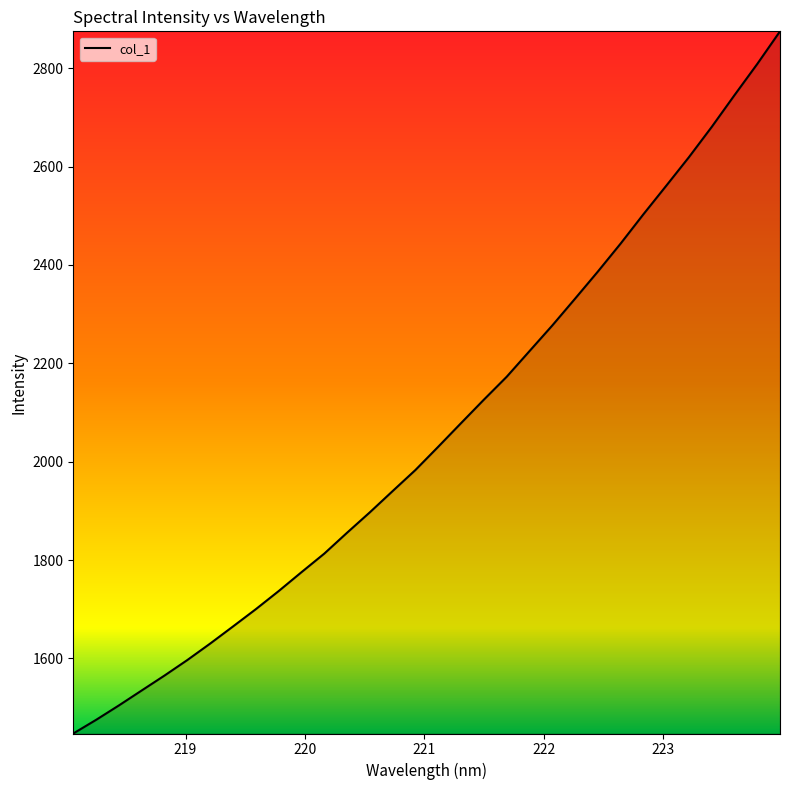

What is the difference between the maximum and minimum values?

1427.9